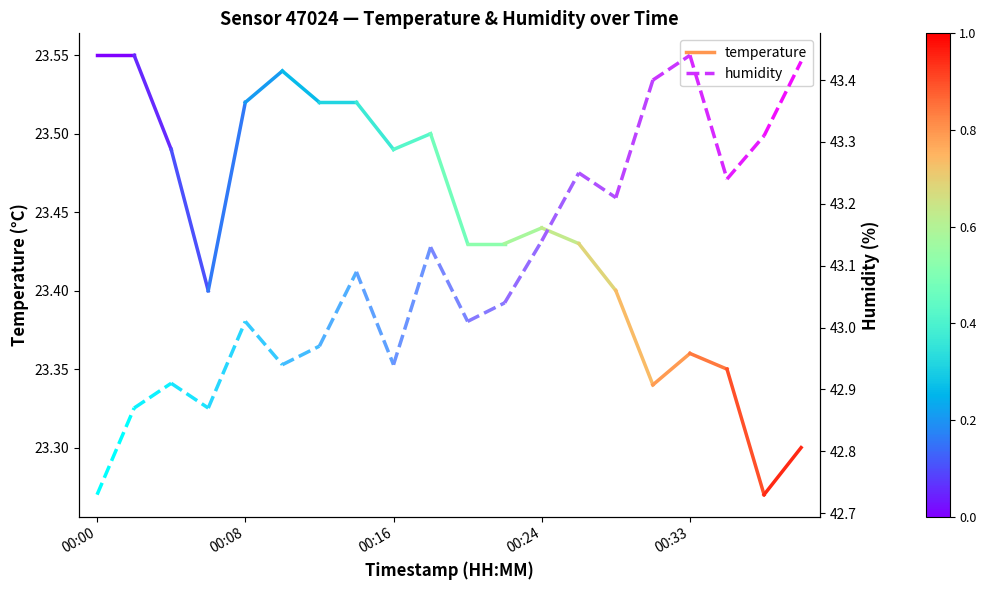

Is it true that humidity equals 42.7 at 00:00?

True